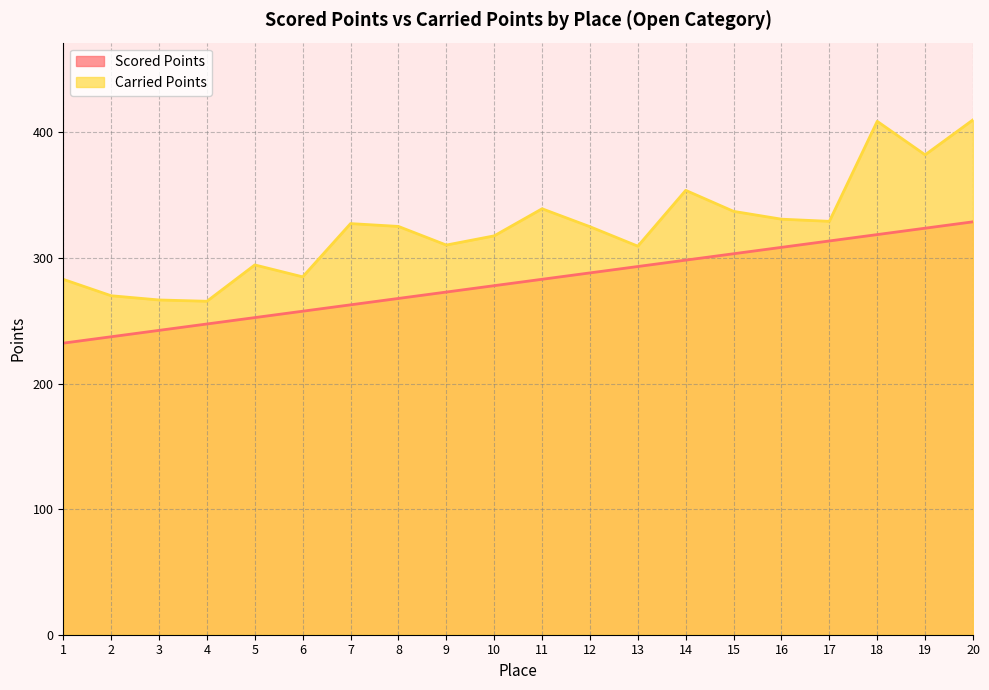

The value of Carried Points at 18 is 639.7. True or false?

False